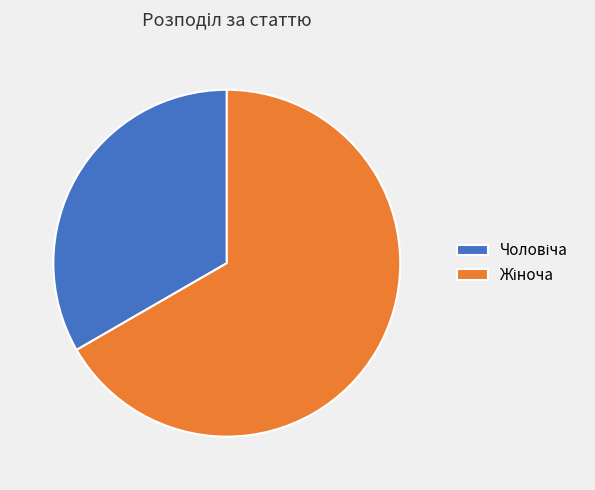

Is there any slice that represents more than half of the pie?

Yes